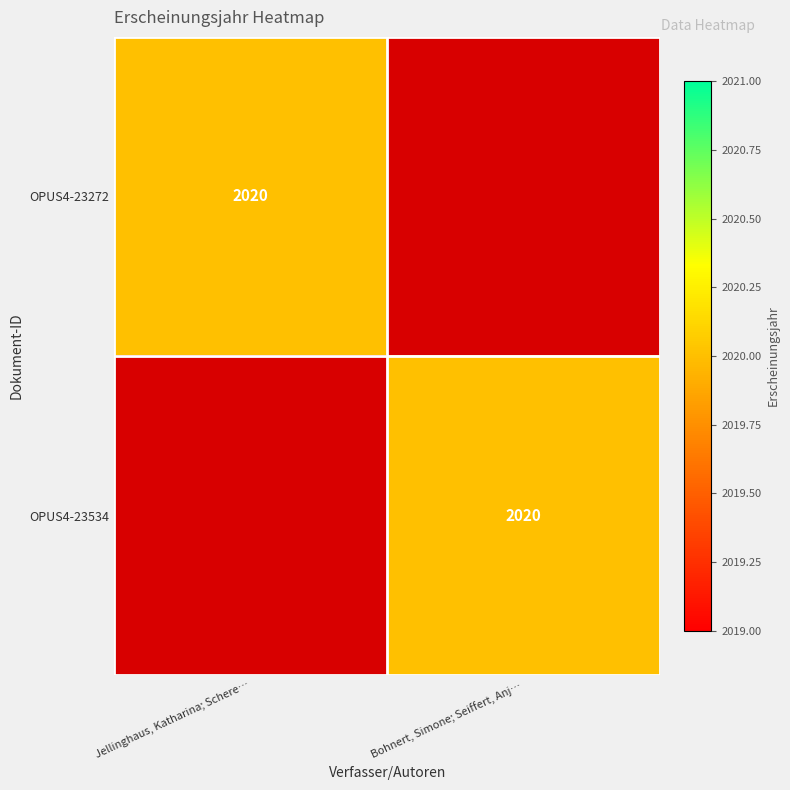

Is it true that OPUS4-23534 equals 2652 at Bohnert, Simone; Seiffert, Anj…?

False